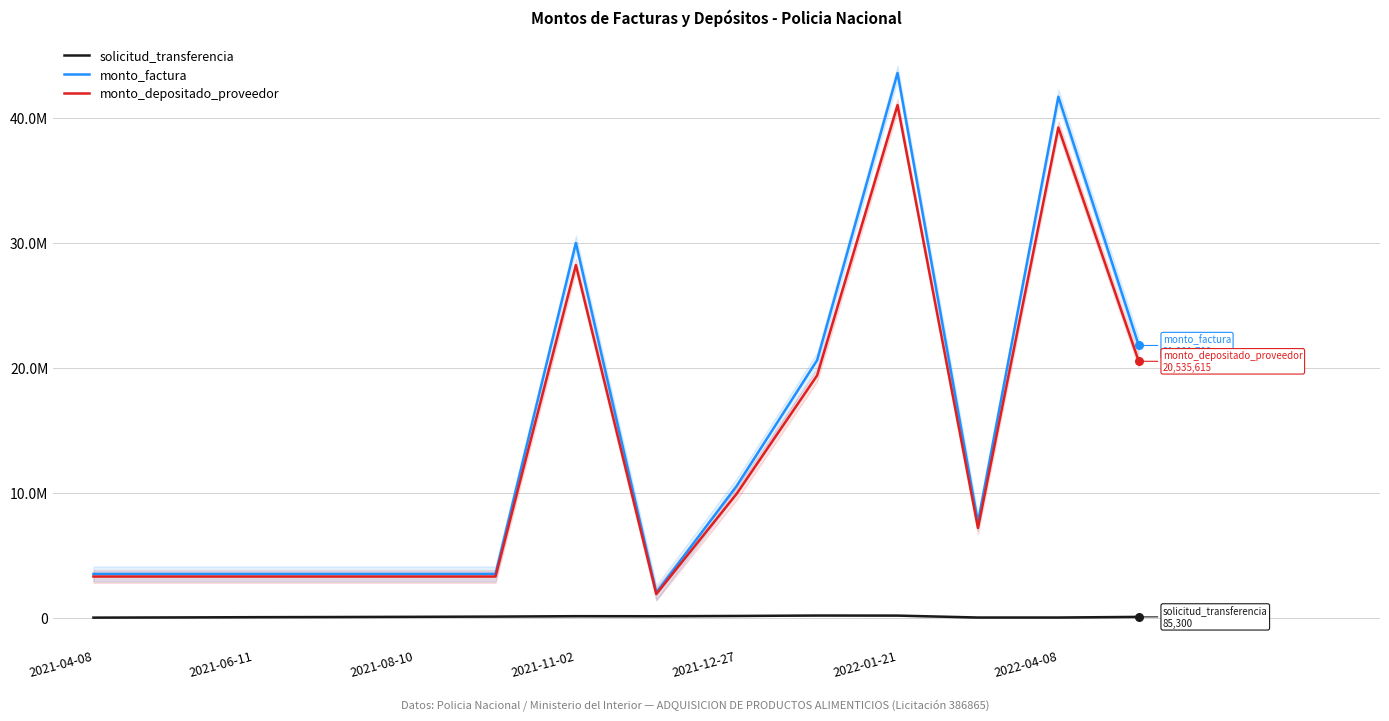

Which series reaches the maximum Y coordinate?

monto_factura